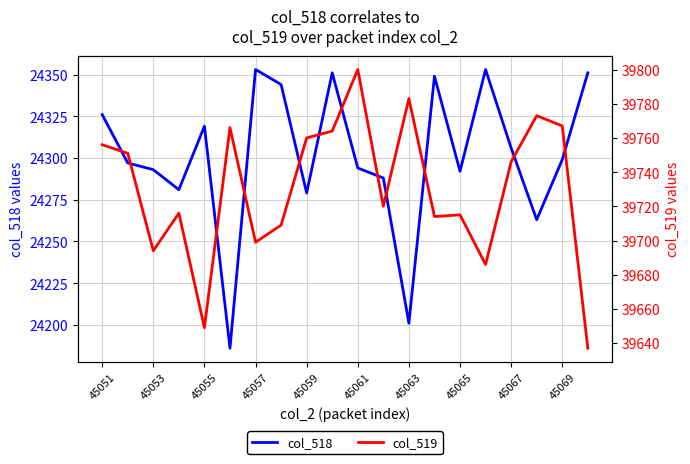

The col_518 series shows 40802 at 45061. True or false?

False